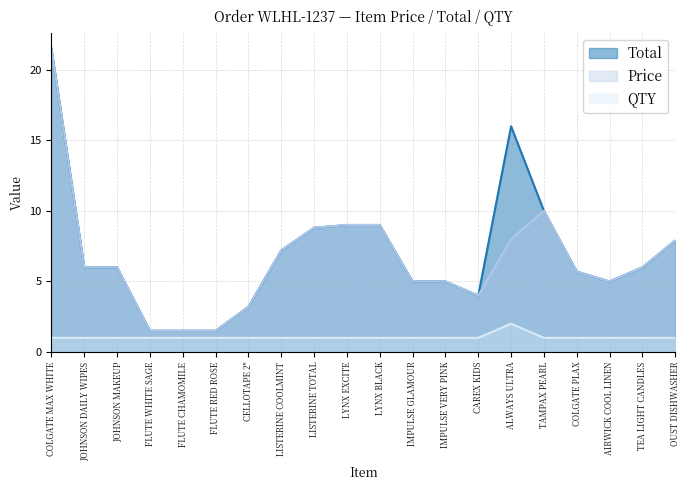

How many categories are shown in the chart?

20